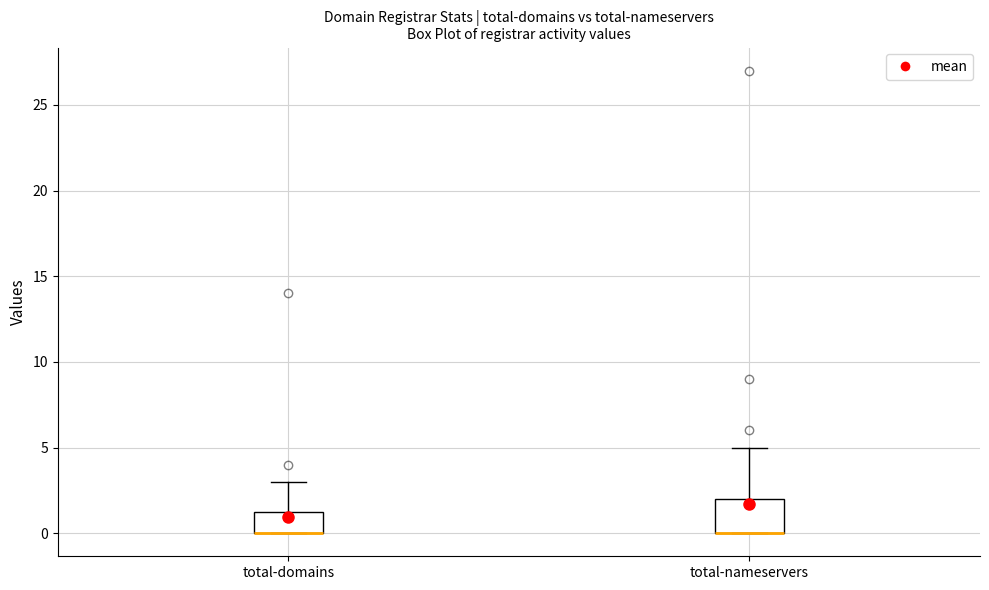

Where does the upper whisker of the box for total-nameservers end on the y-axis? The values are not printed on the chart, so give them approximately, as read against the axis.

5.0